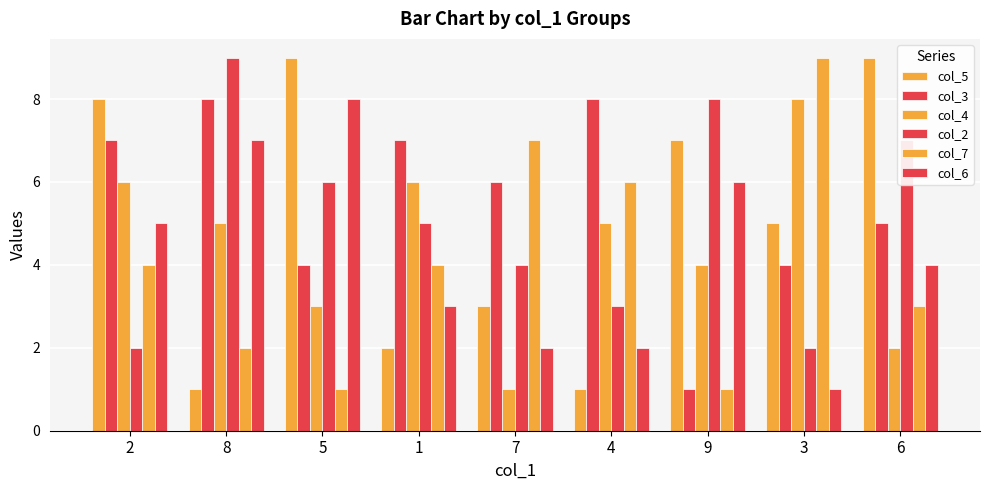

Read the col_7 value at 3.

9